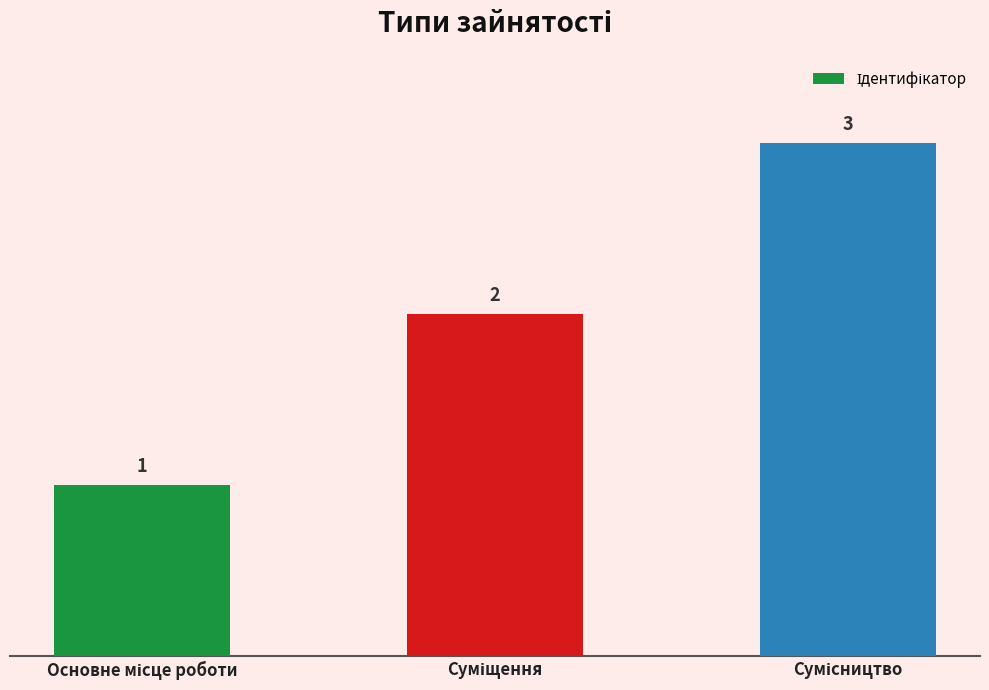

How many values are between 1 and 3?

3